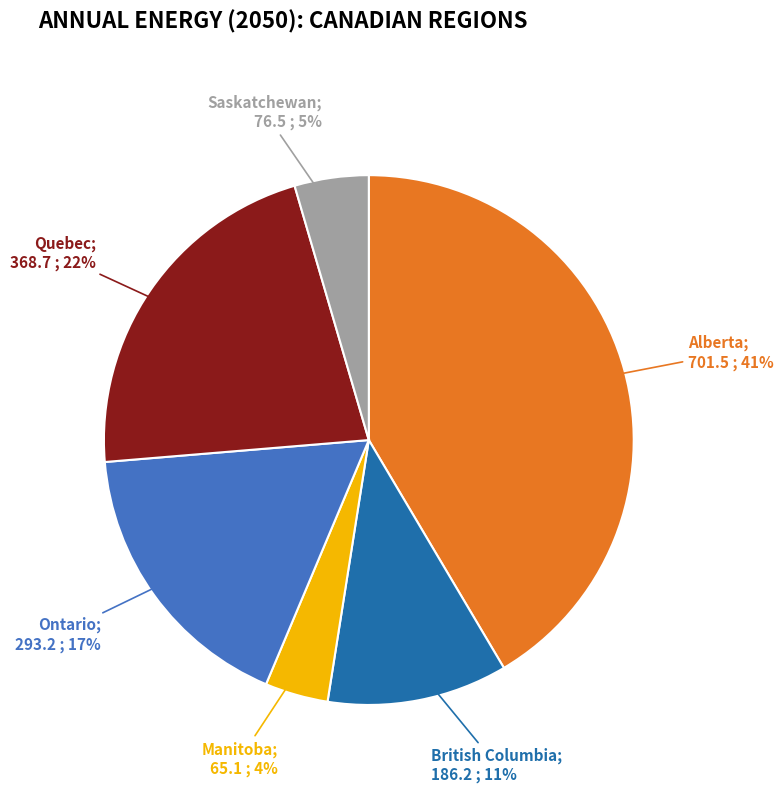

How many slices are in this pie chart?

6